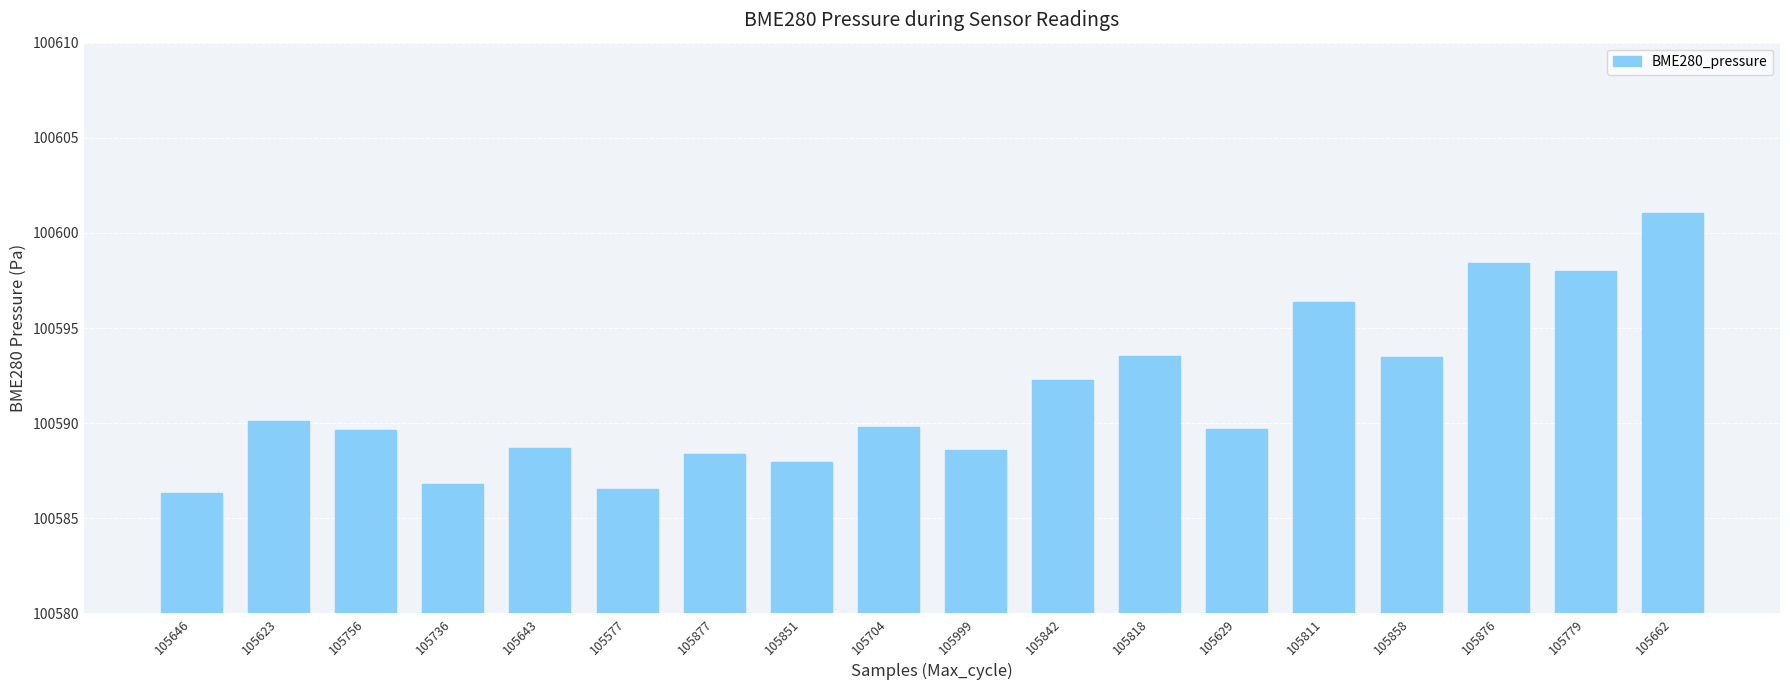

What is the value of the 2nd bar from the left?

100590.1